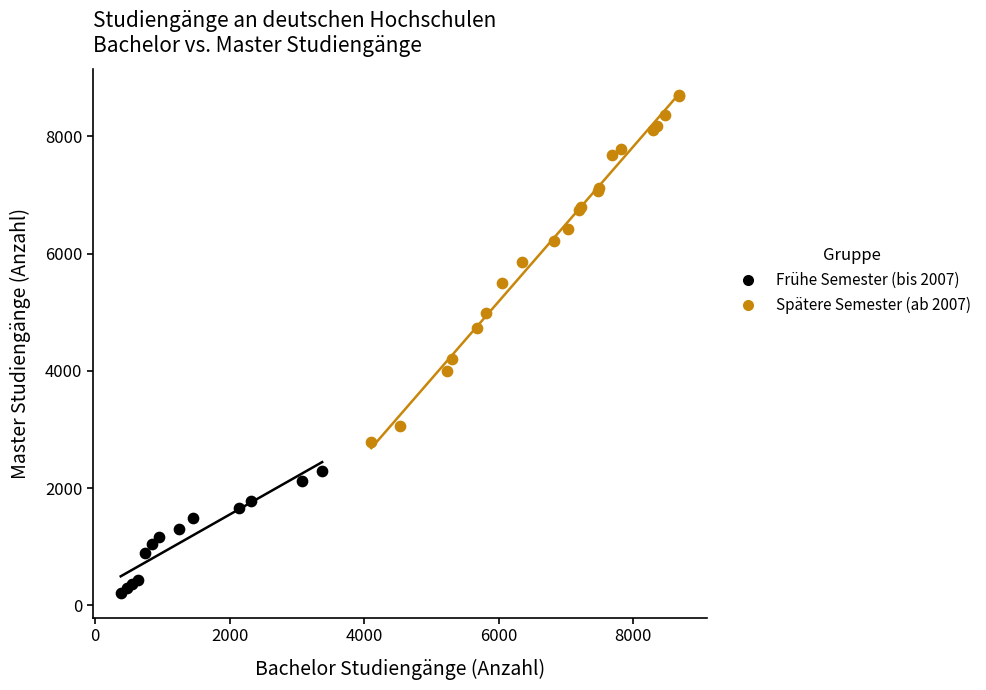

What are all the series names shown in the legend?

Frühe Semester (bis 2007), Spätere Semester (ab 2007)